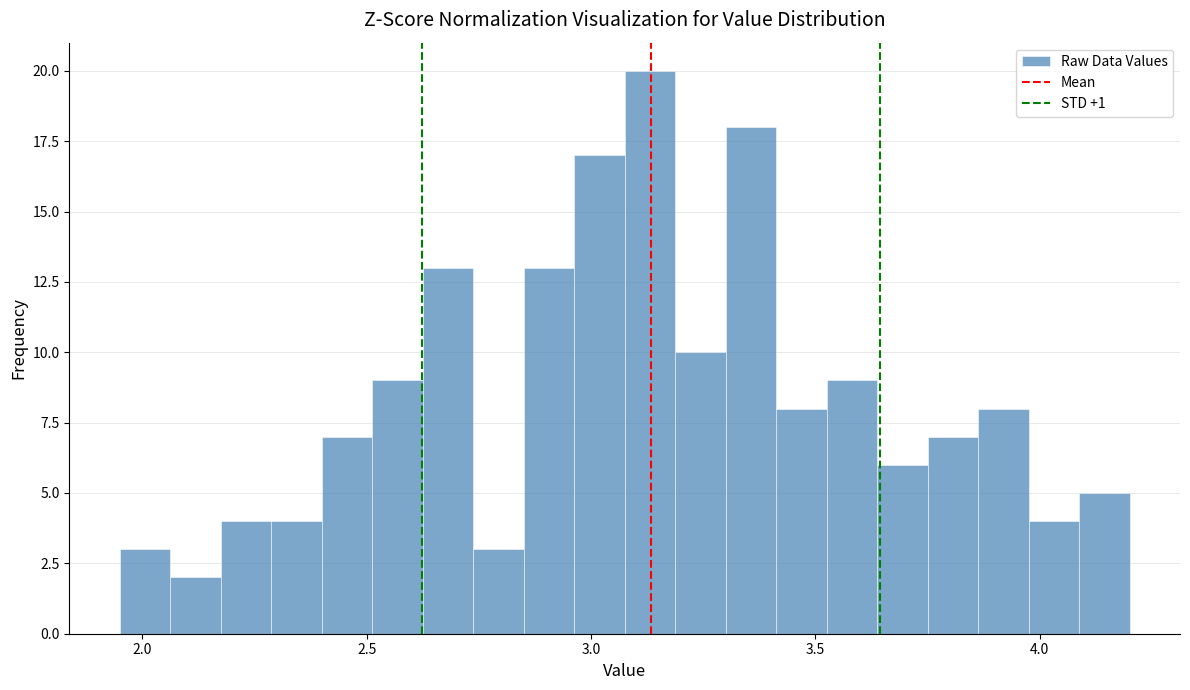

Around what value on the x-axis is the tallest bar? Give the approximate position of its centre, as read against the axis.

3.15